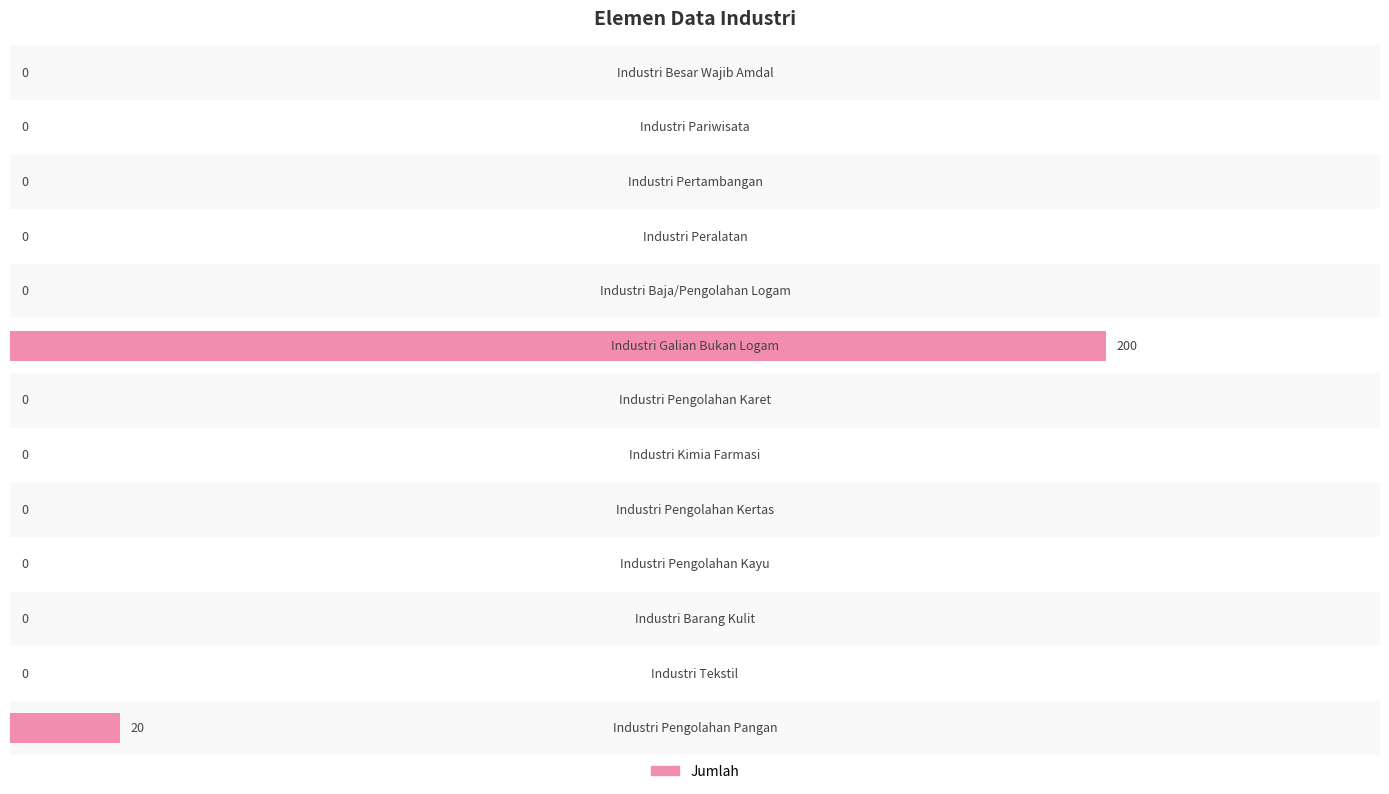

What is the sum of all values?

220